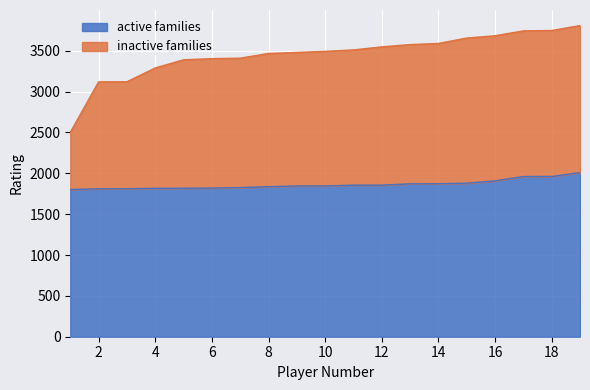

True or false: active families has a value of 3037 at 16.

False